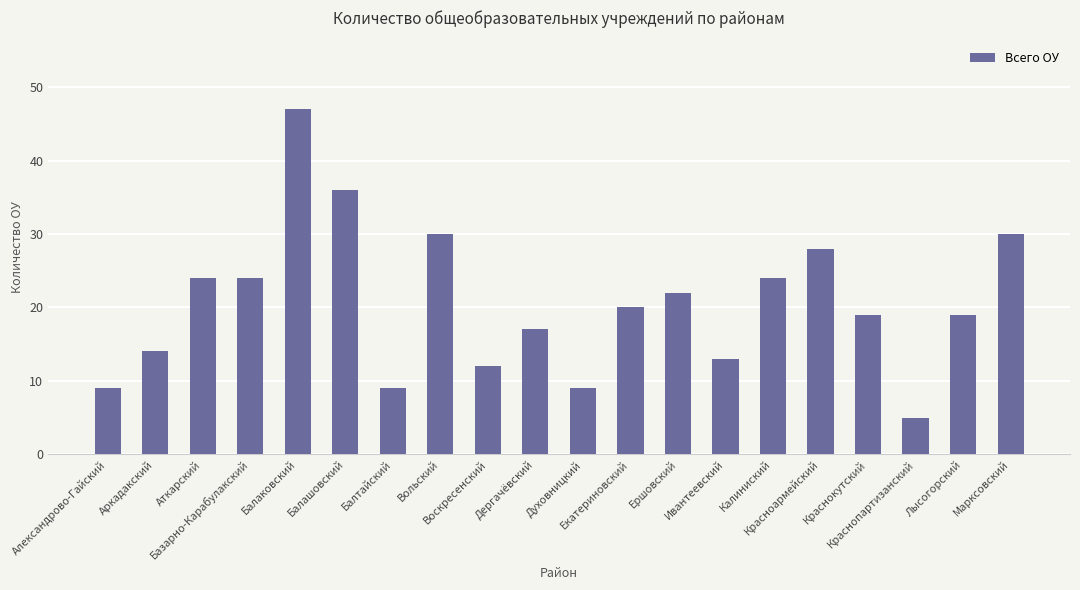

What is the value of the 16th bar from the left?

28